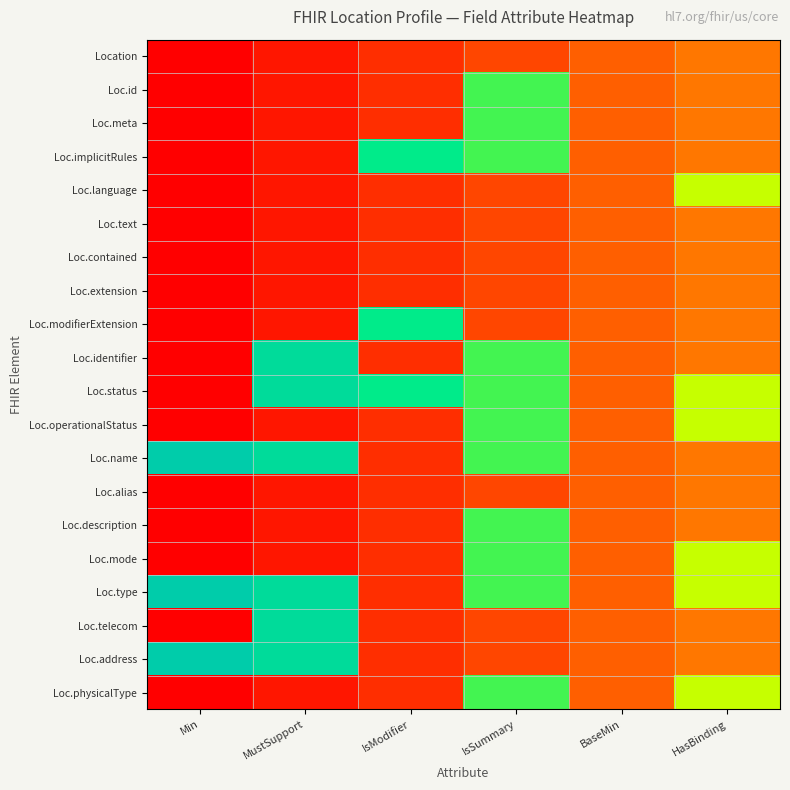

What is the difference between the highest and lowest values at HasBinding?

0.4